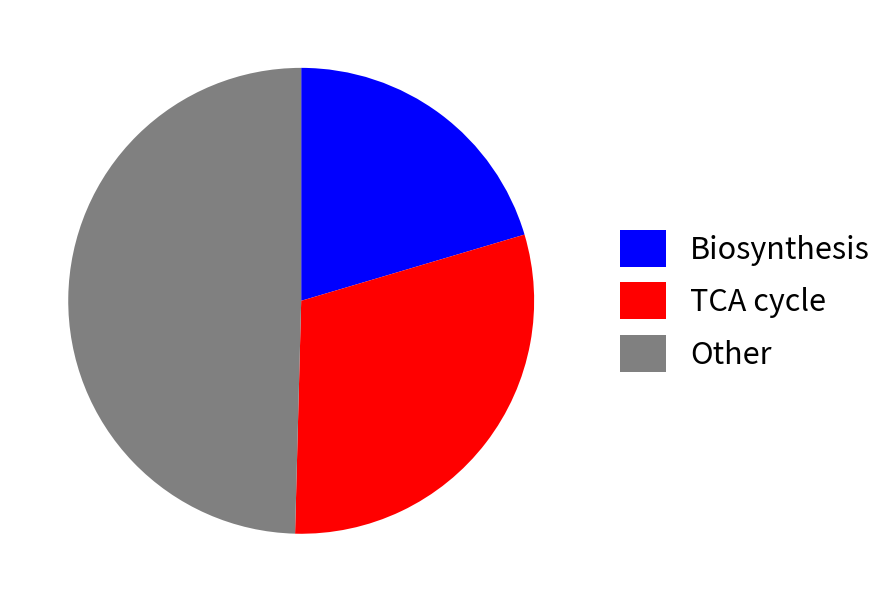

Count the number of slices in the pie.

3